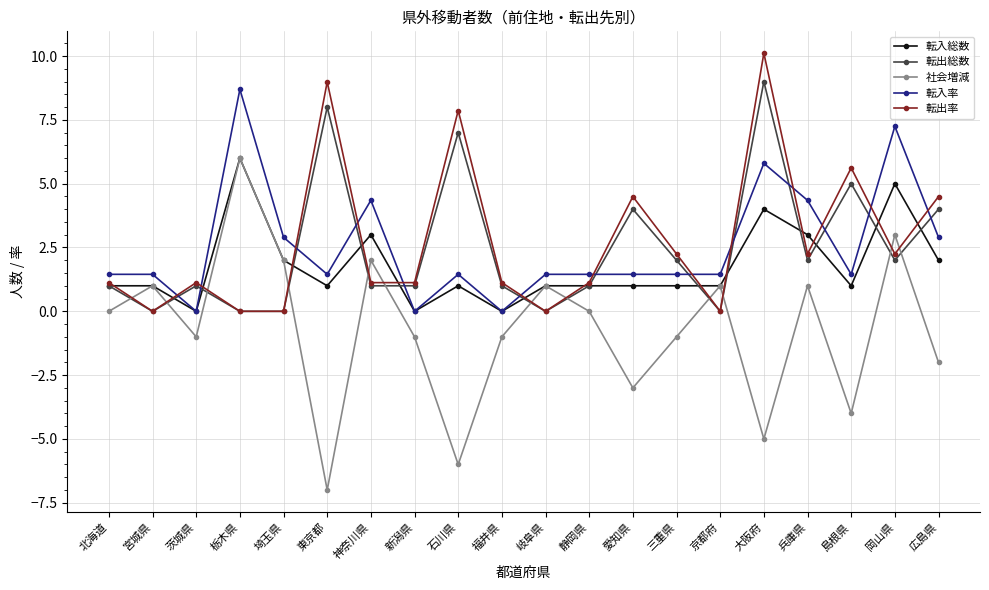

How many series are shown in this chart?

5